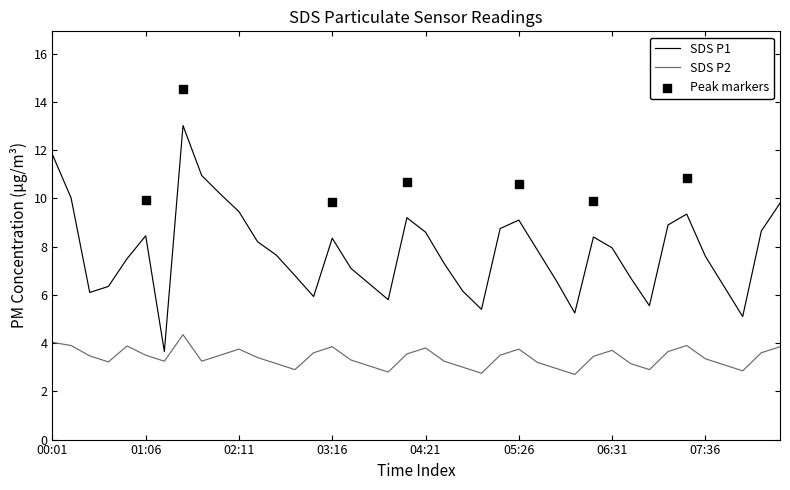

Is the value of SDS_P2 at 07:49 greater than the value of SDS_P1 at 08:15?

No